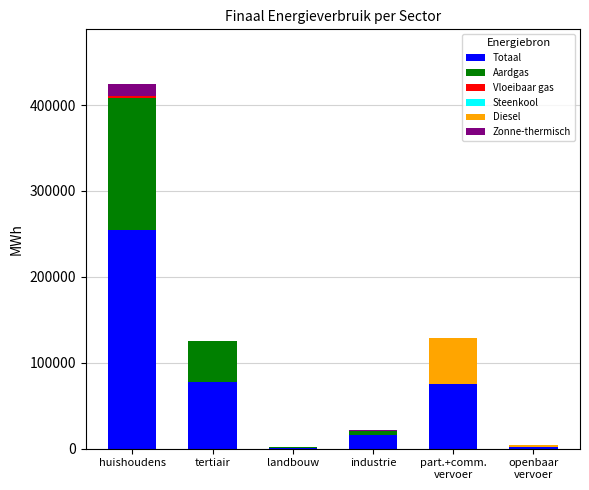

Which category has the highest value in the Totaal series?

huishoudens